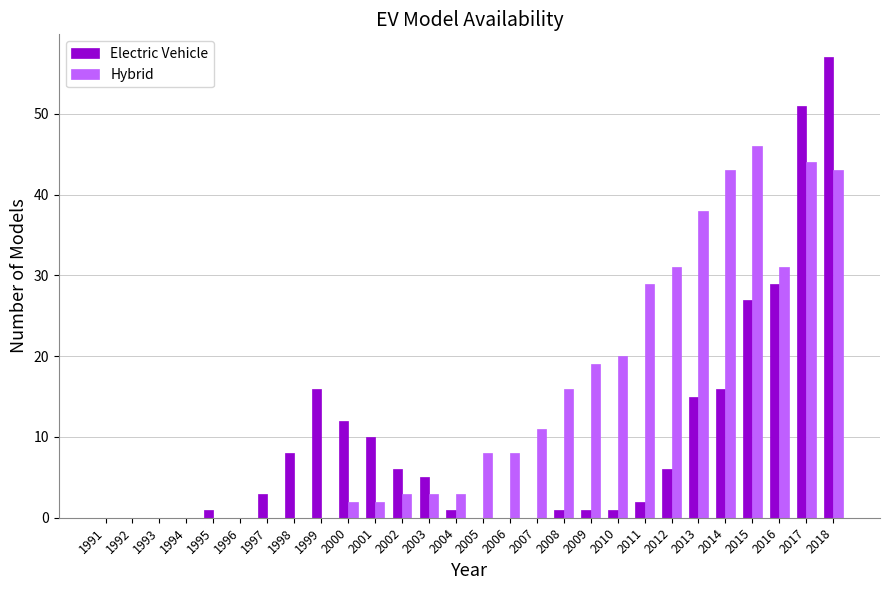

Which category has the highest value across all series?

2018